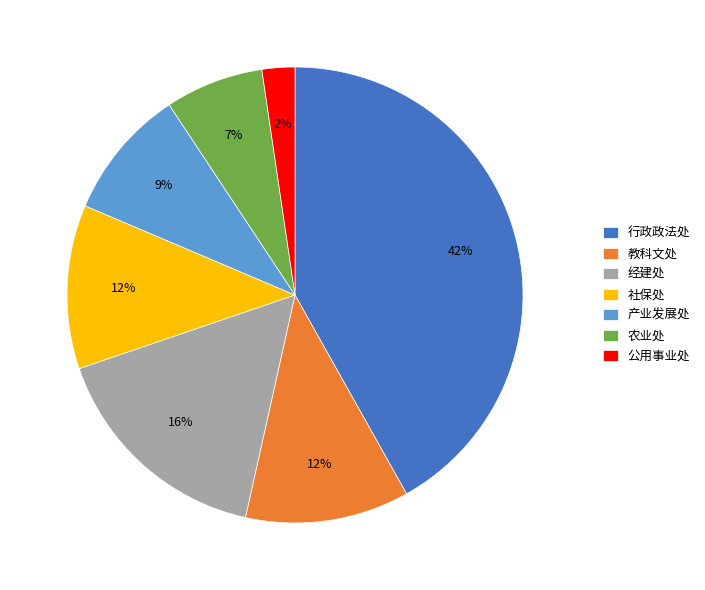

Is the sum of 教科文处 and 社保处 greater than half?

No